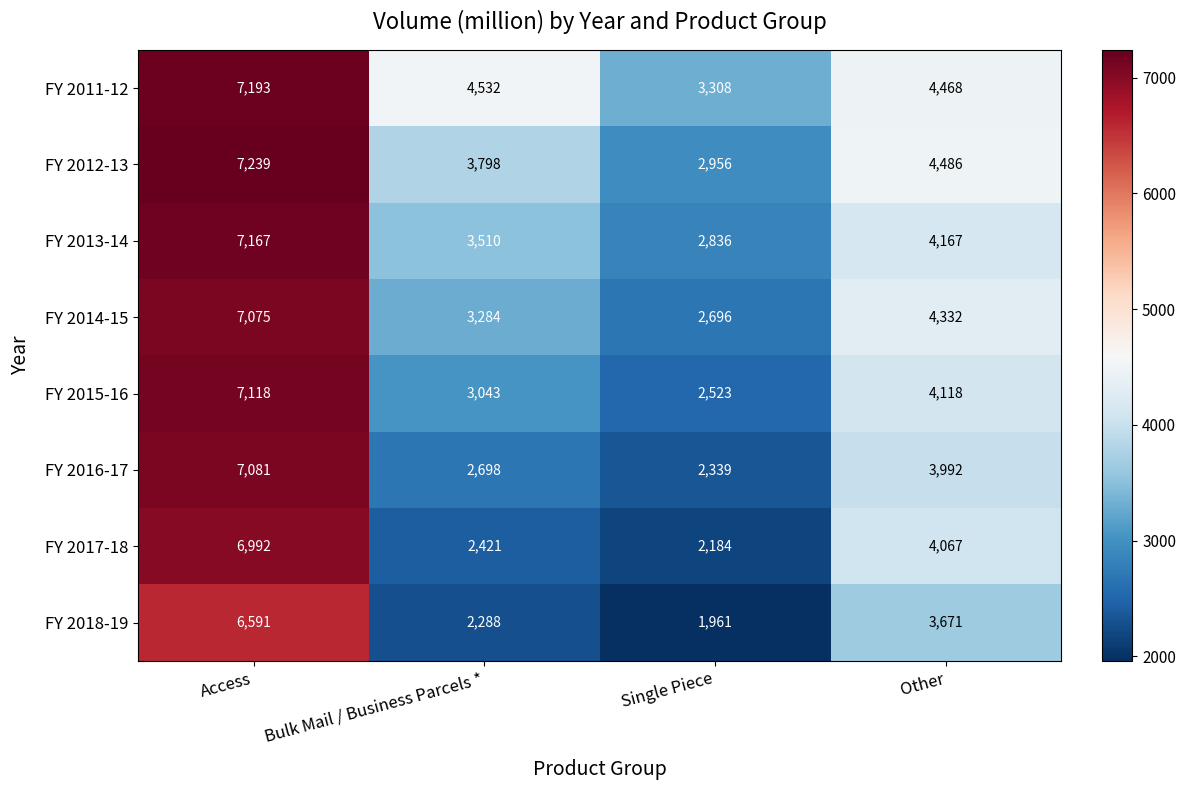

How many data points does each series have?

4